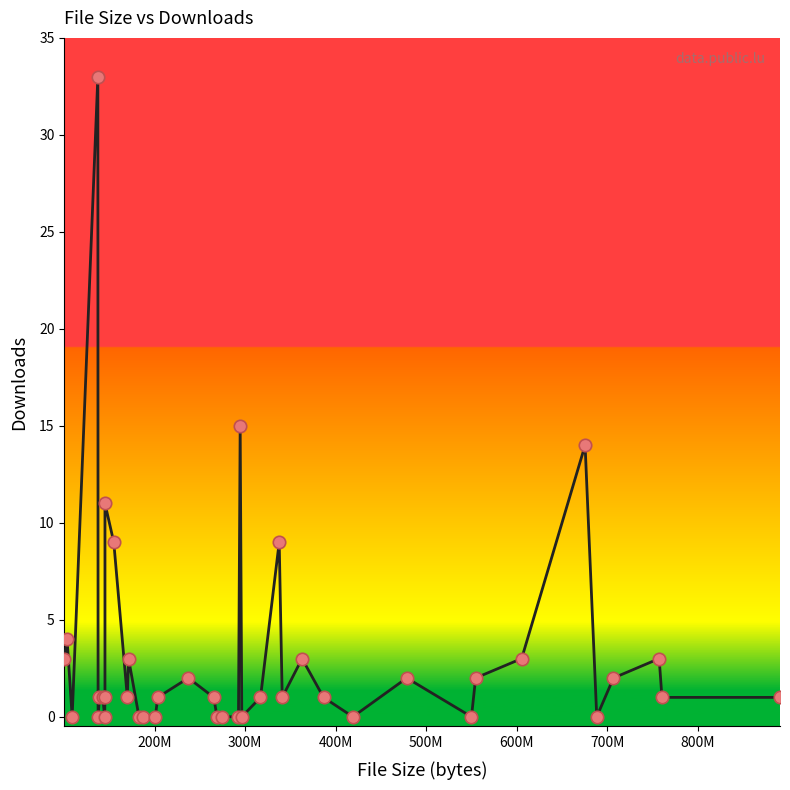

What is the maximum value shown in the chart?

33